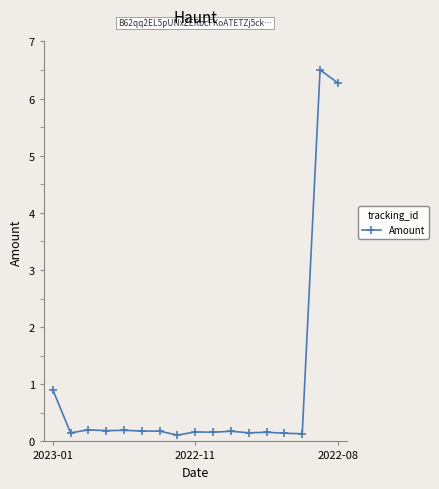

What is the value of the 17th point from the left?

6.3